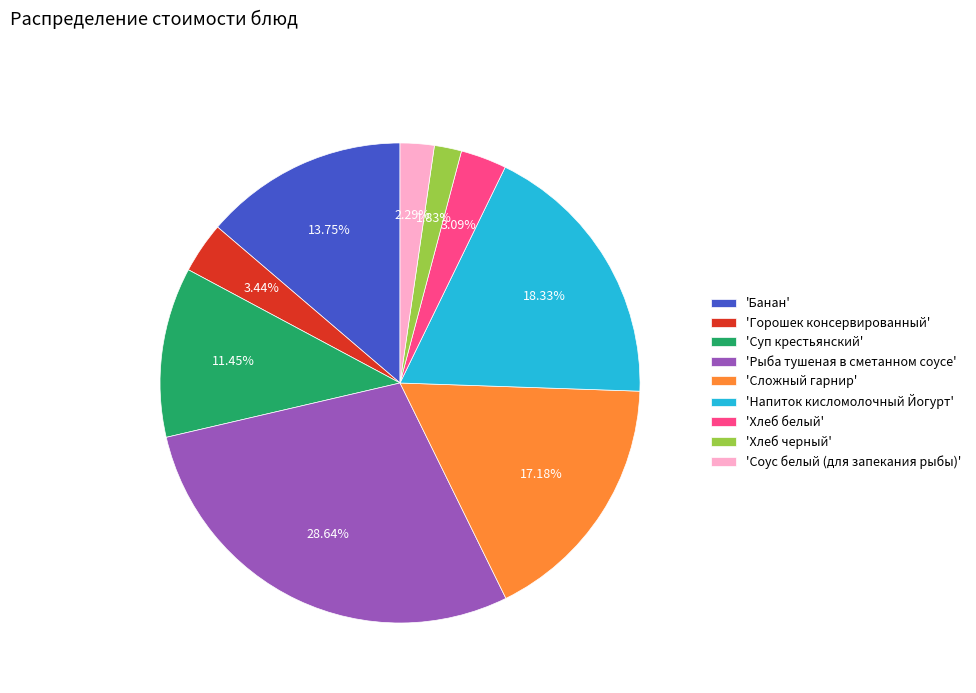

Which has a higher value, 'Хлеб белый' or 'Суп крестьянский'?

'Суп крестьянский'